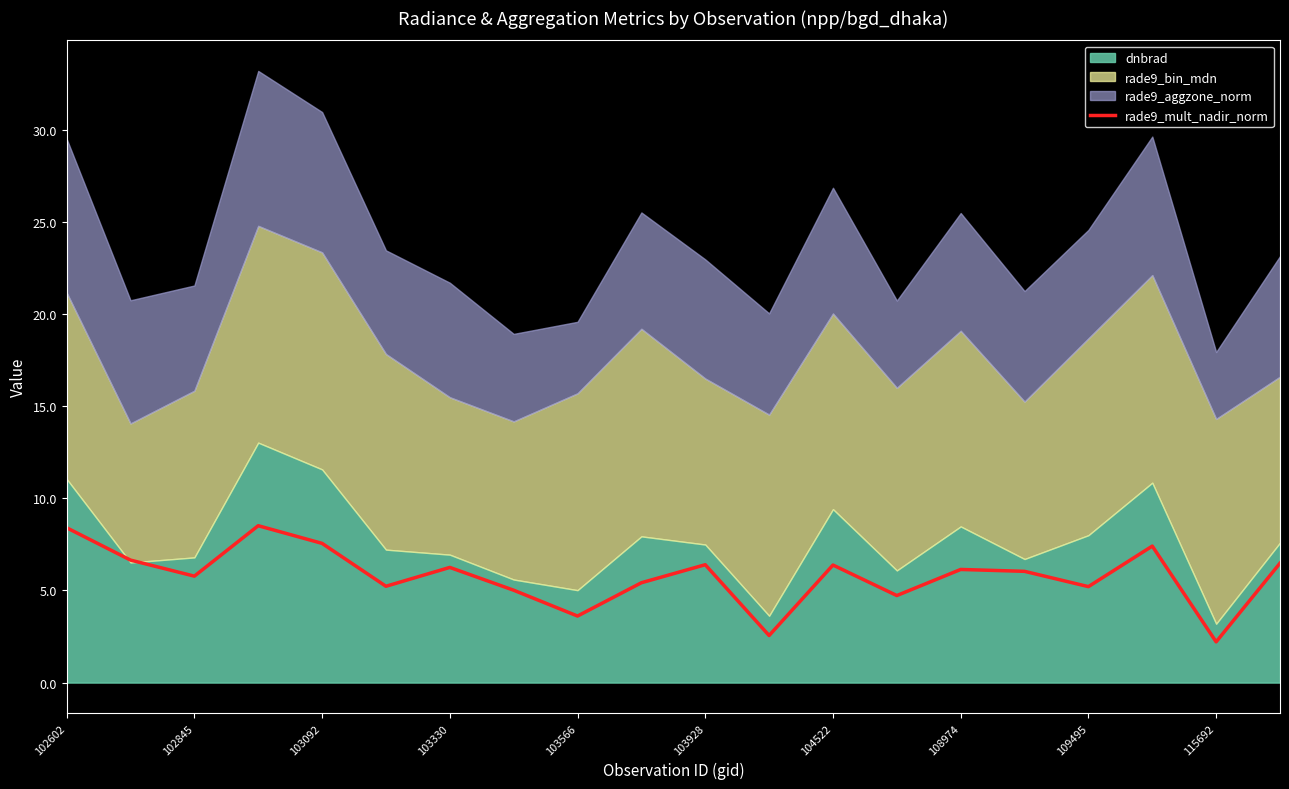

What is the maximum value for rade9_mult_nadir_norm?

8.5